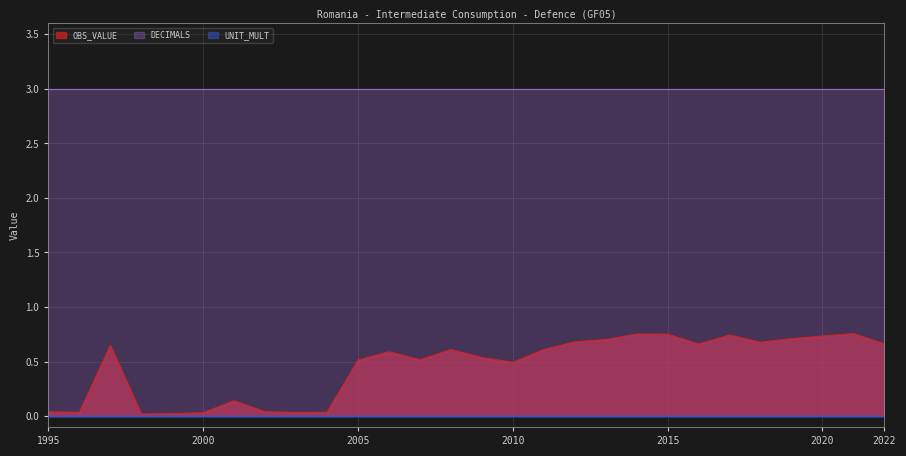

Which category has the lowest value in the UNIT_MULT series?

1995